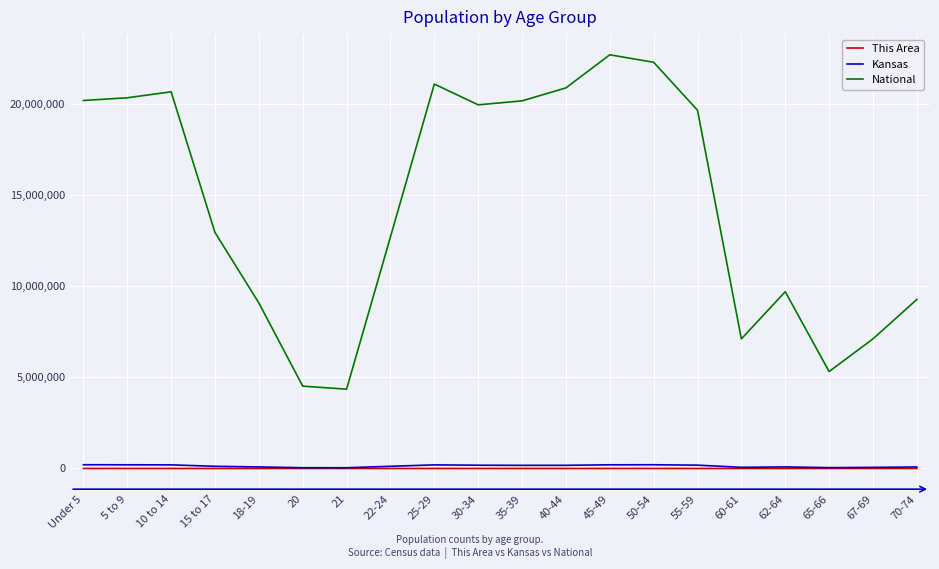

Rank the series by their maximum value, from lowest to highest.

This Area, Kansas, National